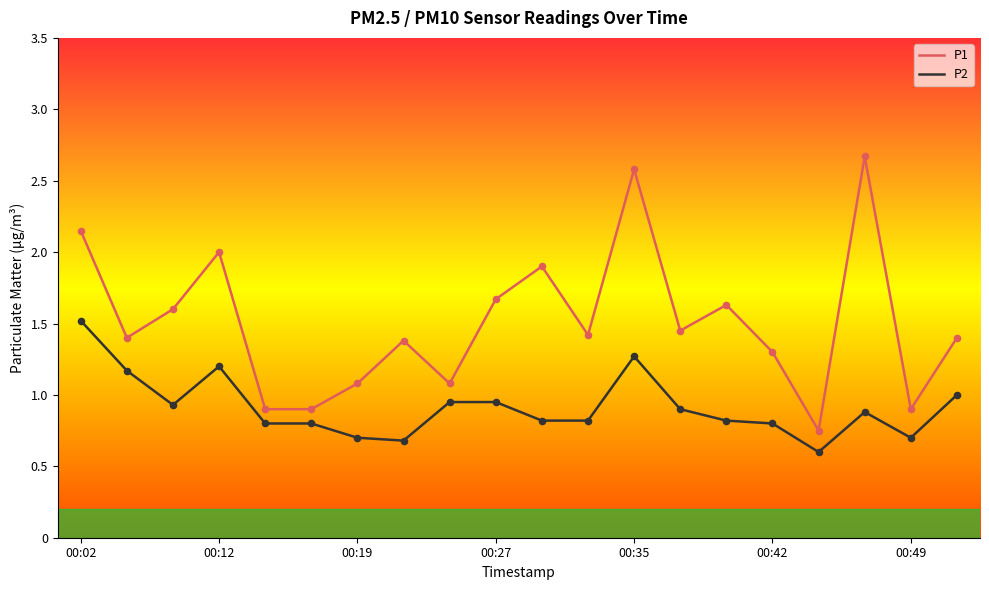

What are all the series names shown in the legend?

P1, P2